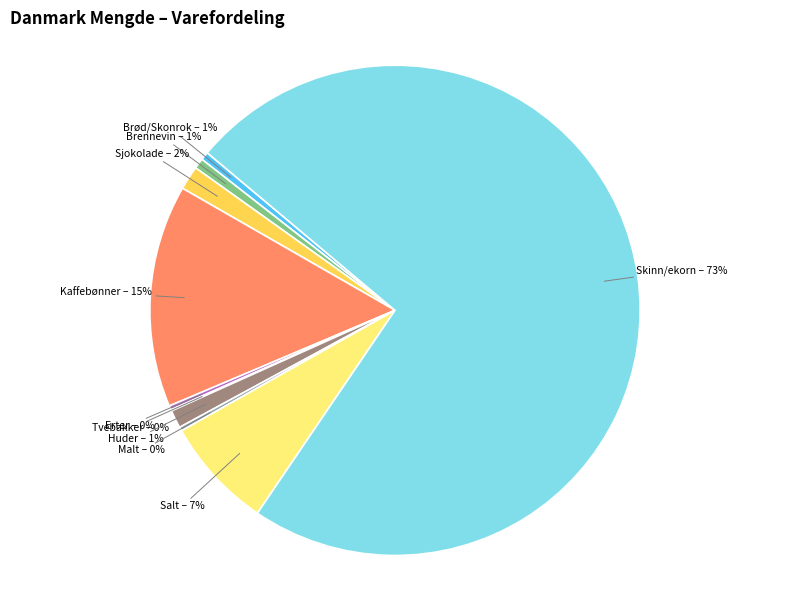

Is there any slice that represents more than half of the pie?

Yes